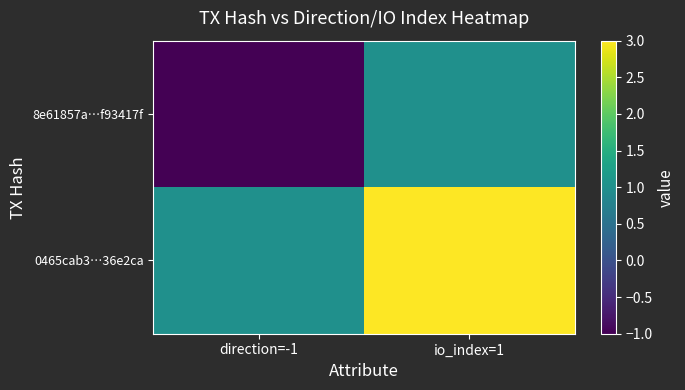

How many series are shown in this chart?

2